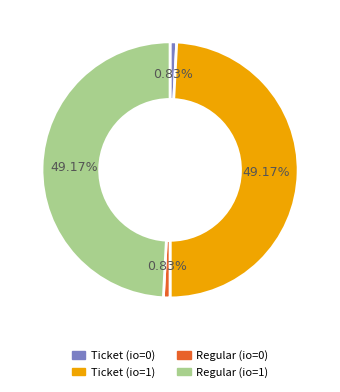

Combined, do Regular (io=1) and Ticket (io=1) account for over 50%?

Yes